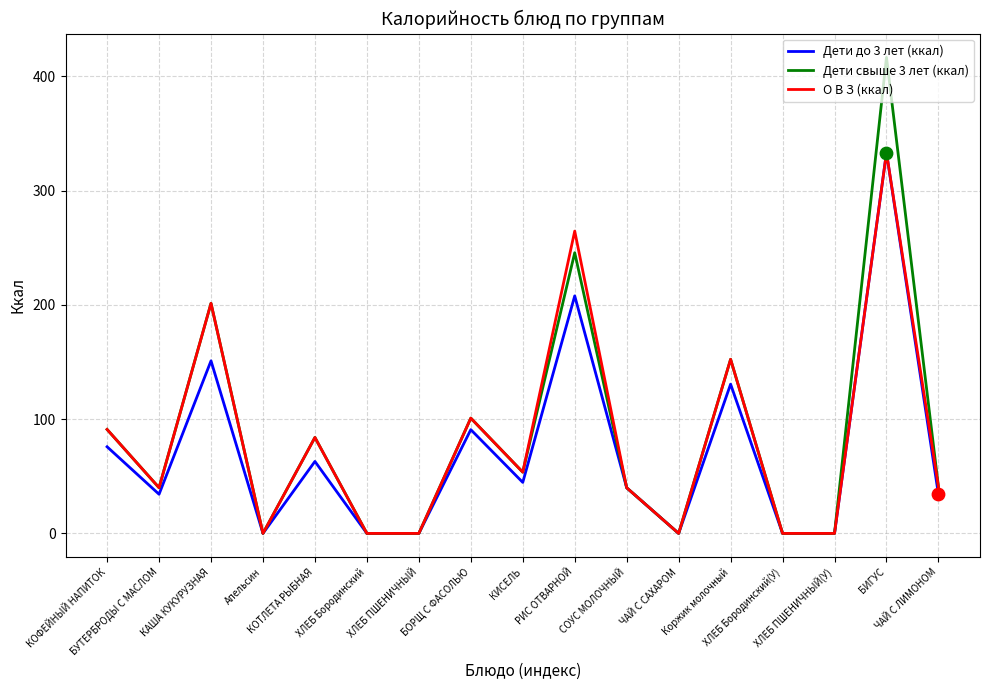

Which series has the largest total across all categories?

Дети свыше 3 лет (ккал)